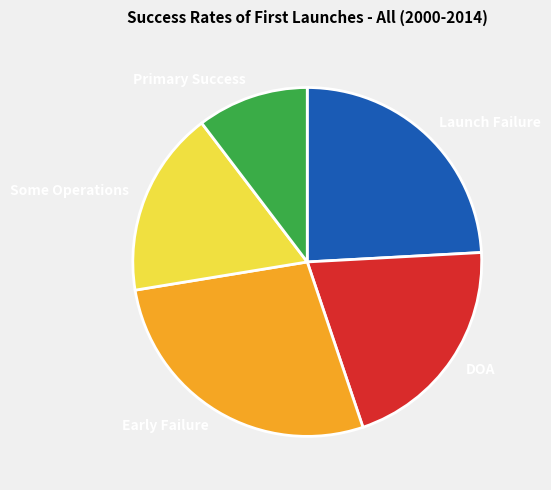

Combined, do Some Operations and Early Failure account for over 50%?

No